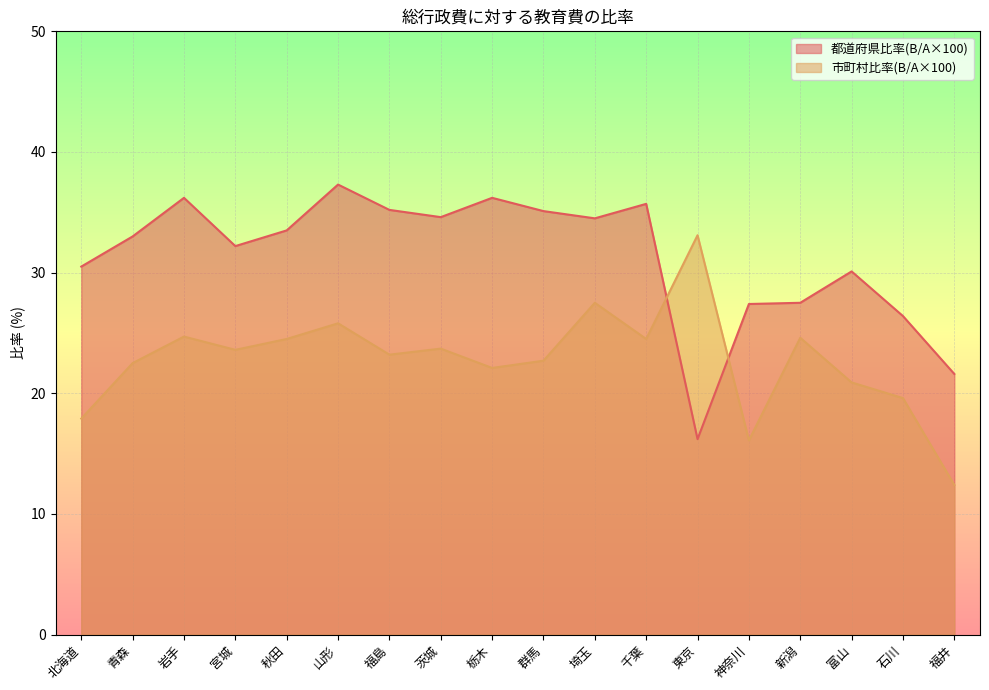

How many lines are shown in the chart?

2